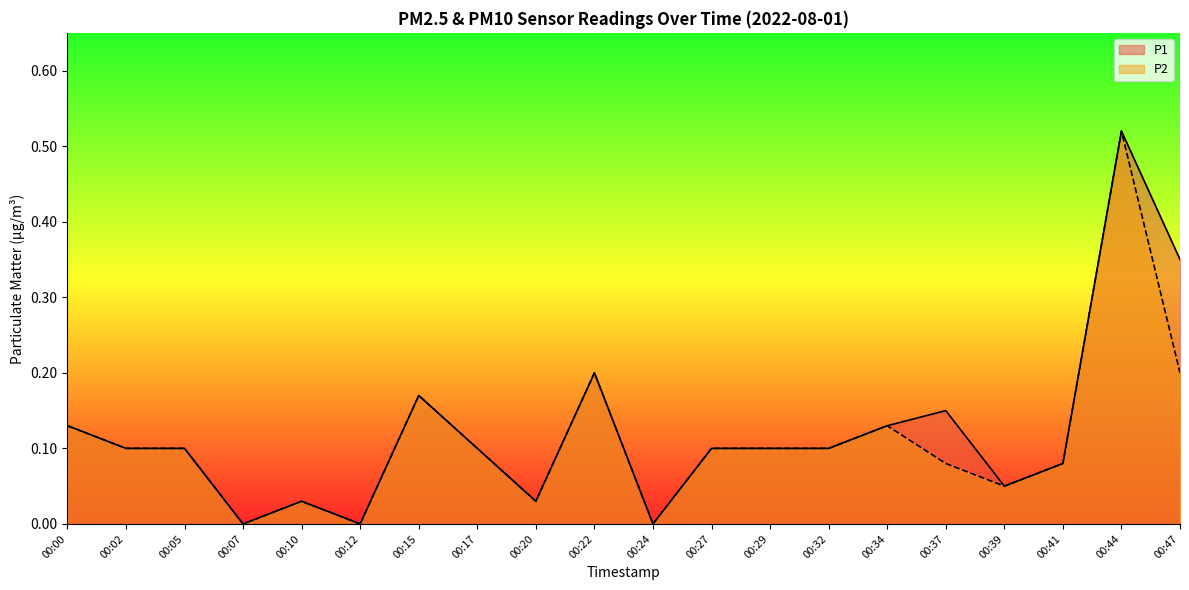

Rank the series at 00:44 from highest to lowest value.

P1, P2